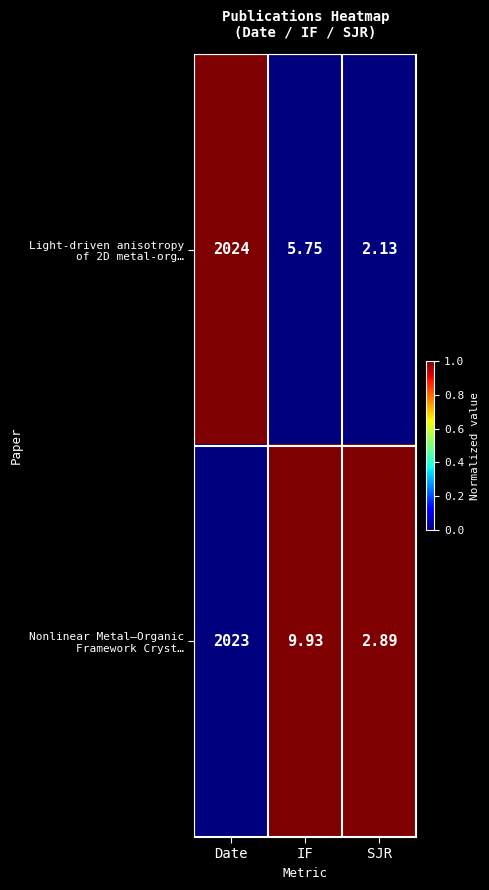

What is the total value across all series at SJR?

5.0